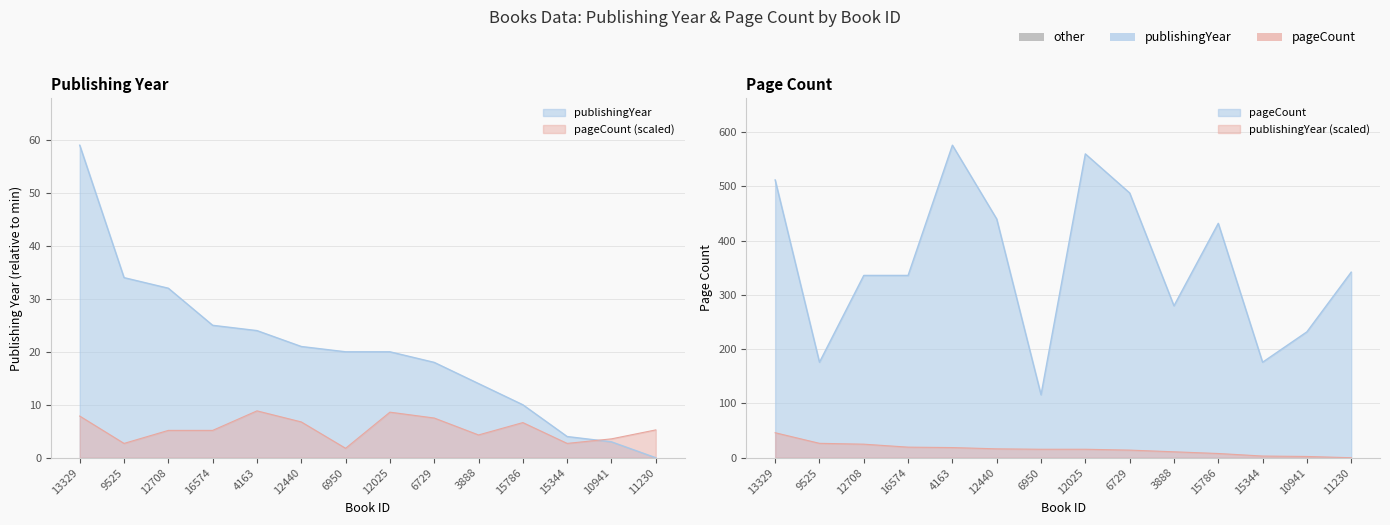

List the labels in order of pageCount value, largest first.

4163, 12025, 13329, 6729, 12440, 15786, 11230, 12708, 16574, 3888, 10941, 9525, 15344, 6950